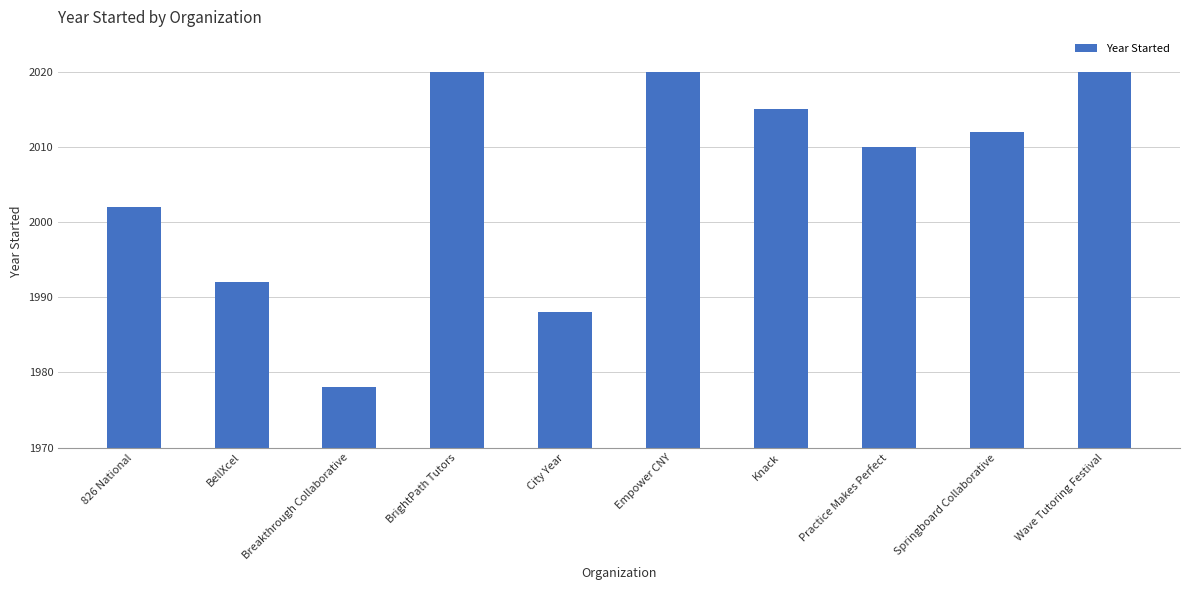

Reading left to right, extract all data points from this chart.

826 National=32	BellXcel=22	Breakthrough Collaborative=8	BrightPath Tutors=50	City Year=18	Empower CNY=50	Knack=45	Practice Makes Perfect=40	Springboard Collaborative=42	Wave Tutoring Festival=50